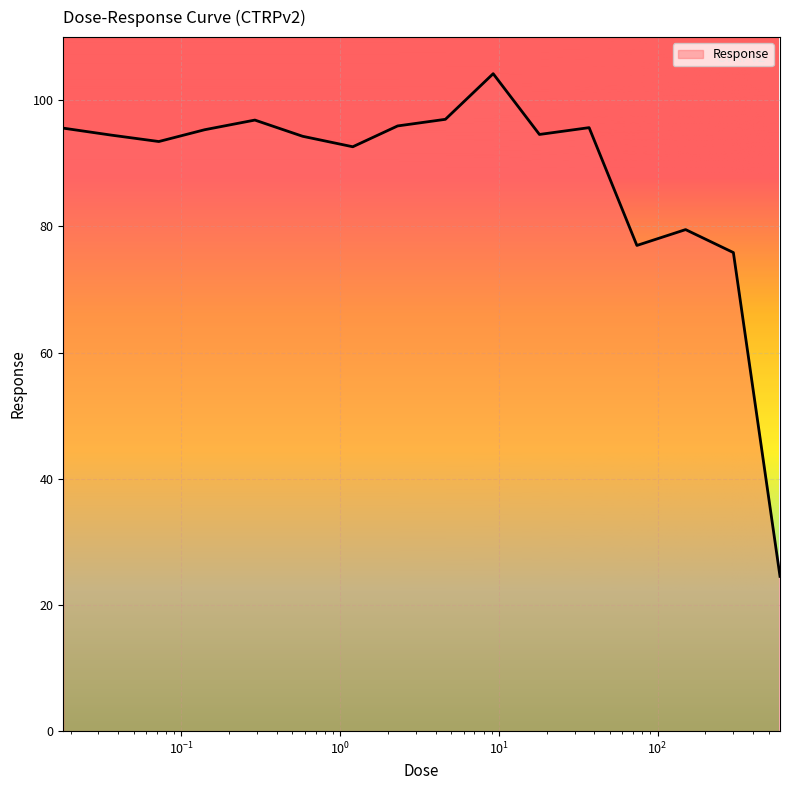

What is the difference between the values at 2.3 and 150.0?

16.4